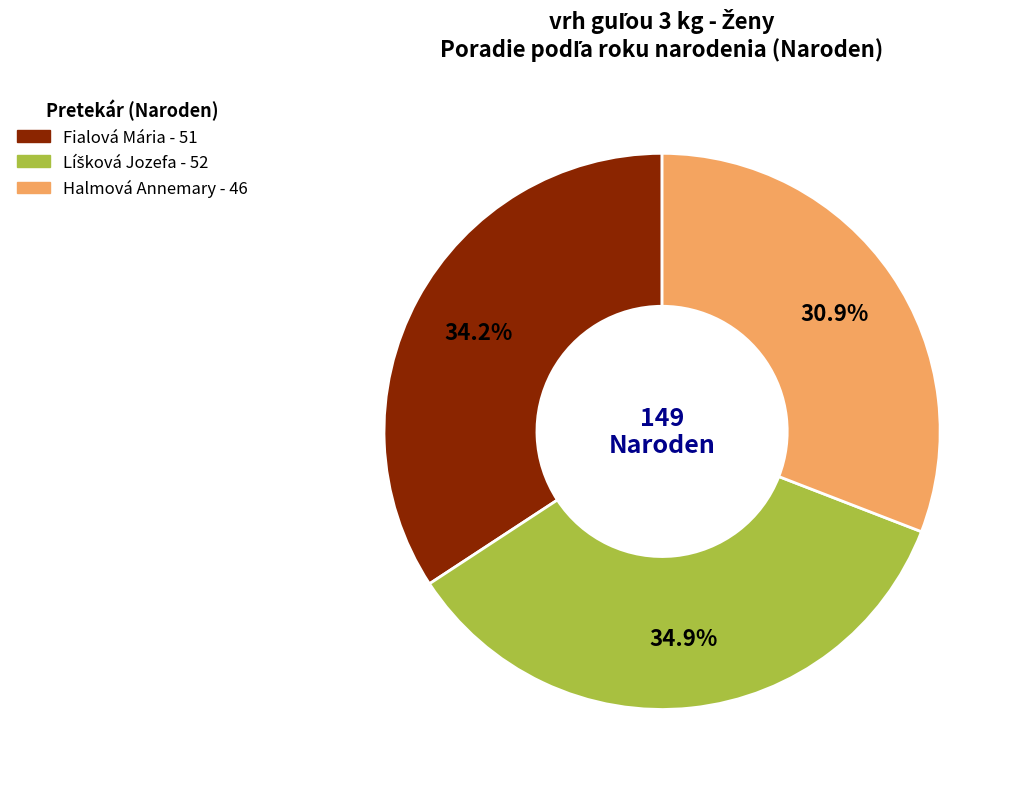

Which category has the smallest portion of the pie?

Halmová Annemary